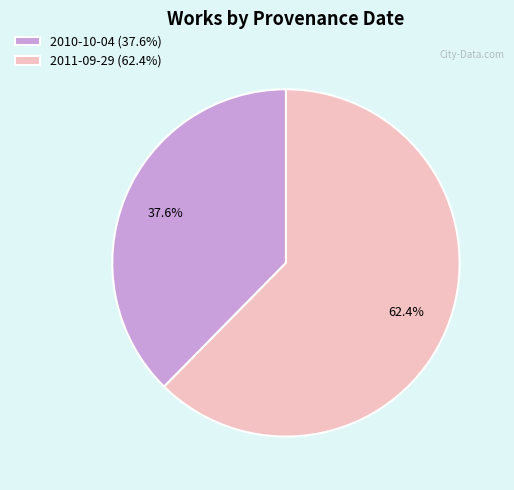

To the nearest percent, what percentage of the pie is 2011-09-29?

62%